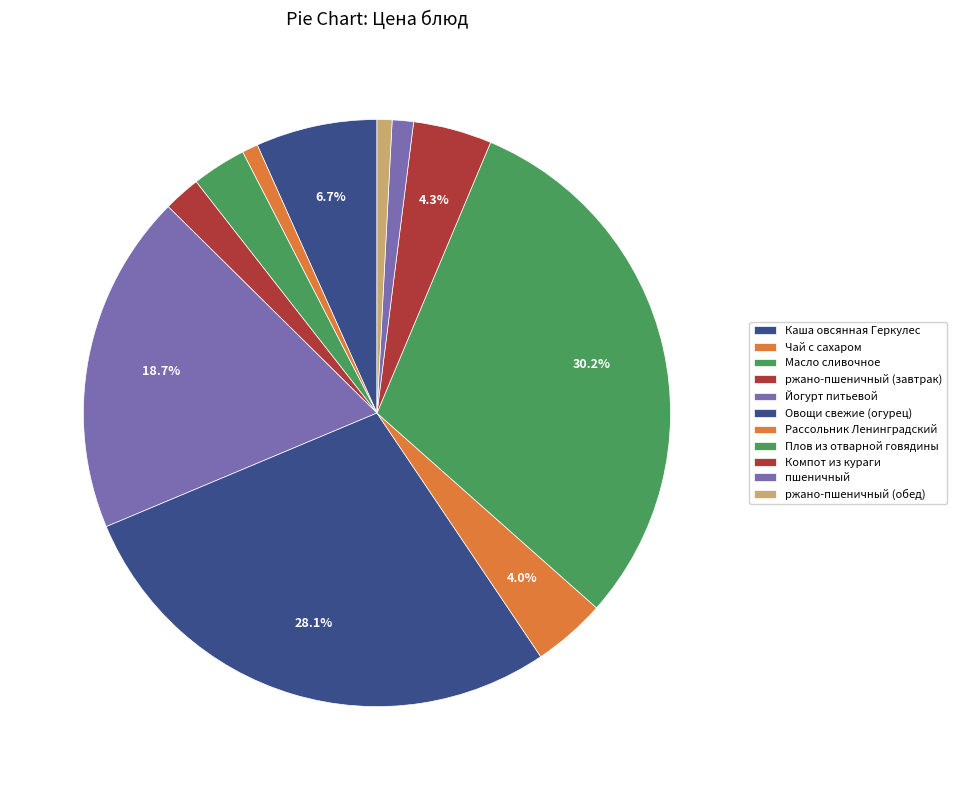

Which has a higher value, ржано-пшеничный (обед) or Каша овсянная Геркулес?

Каша овсянная Геркулес